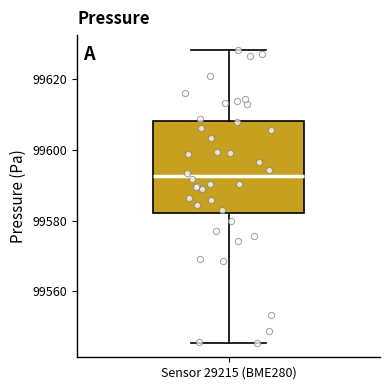

Read this box plot against the y-axis: the position of the median line, the range covered by the box, and the ends of both whiskers. The values are not printed on the chart, so give them approximately, as read against the axis.

median 99592, box 99582 to 99608, whiskers 99546 to 99628